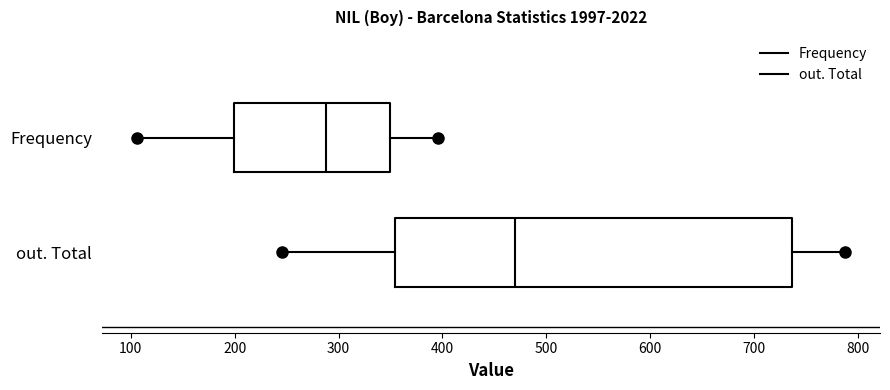

Reading bottom to top, read every box against the x-axis: the position of its median line, the range the box covers, and the ends of its whiskers. The values are not printed on the chart, so give them approximately, as read against the axis.

out. Total: median 470, box 350 to 740, whiskers 250 to 790
Frequency: median 290, box 200 to 350, whiskers 110 to 400